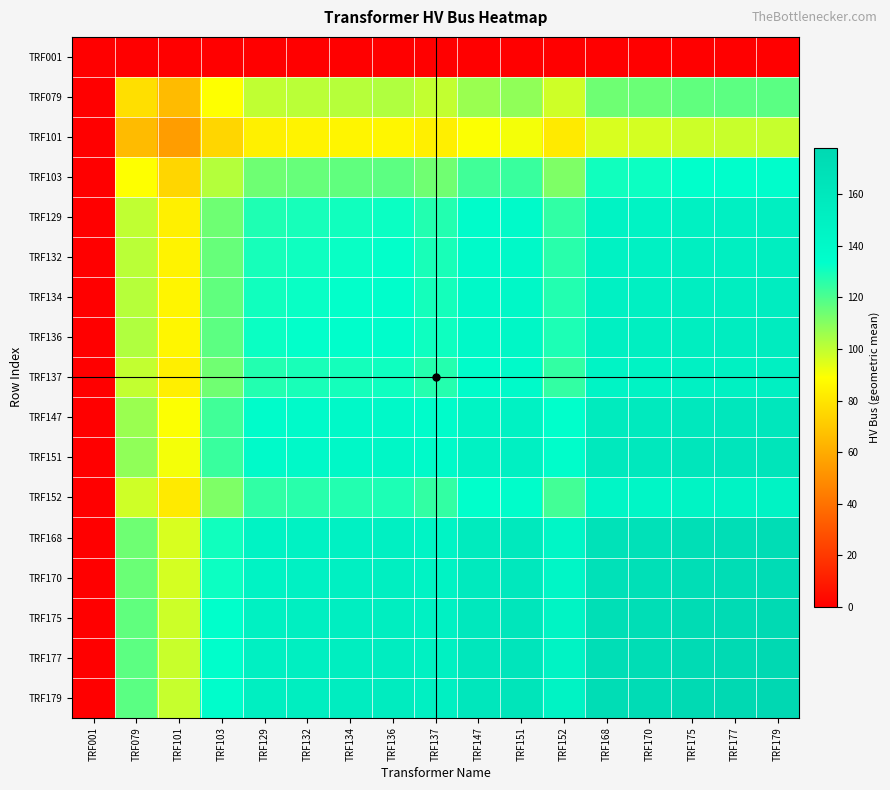

What is the difference between the highest and lowest values at TRF136?

155.0